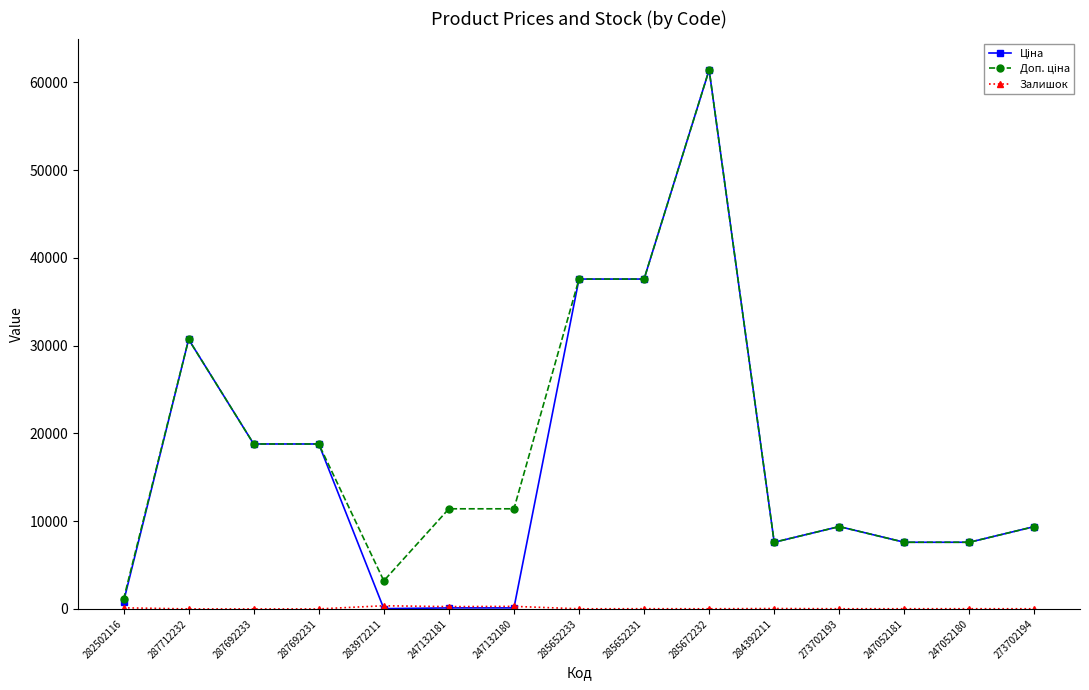

What is the total value across all series at 287692231?

37593.6